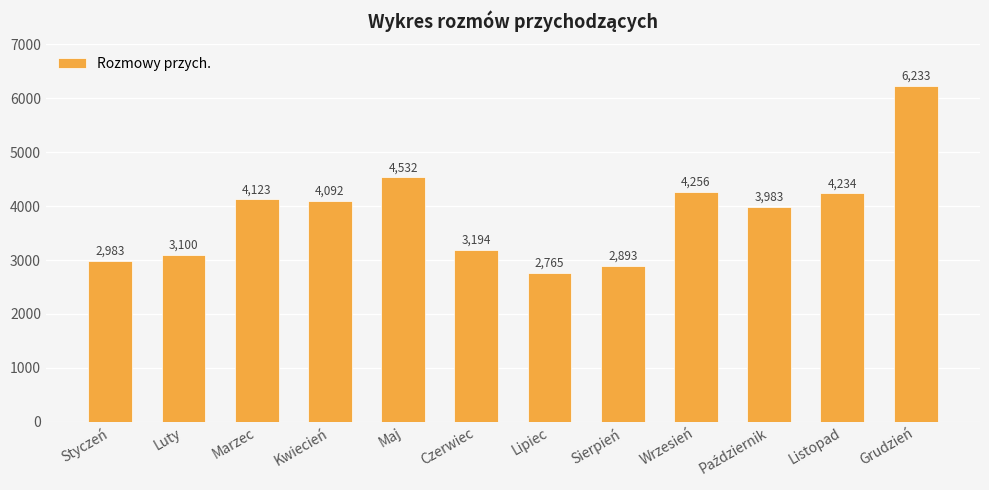

How many bars are there in total?

12